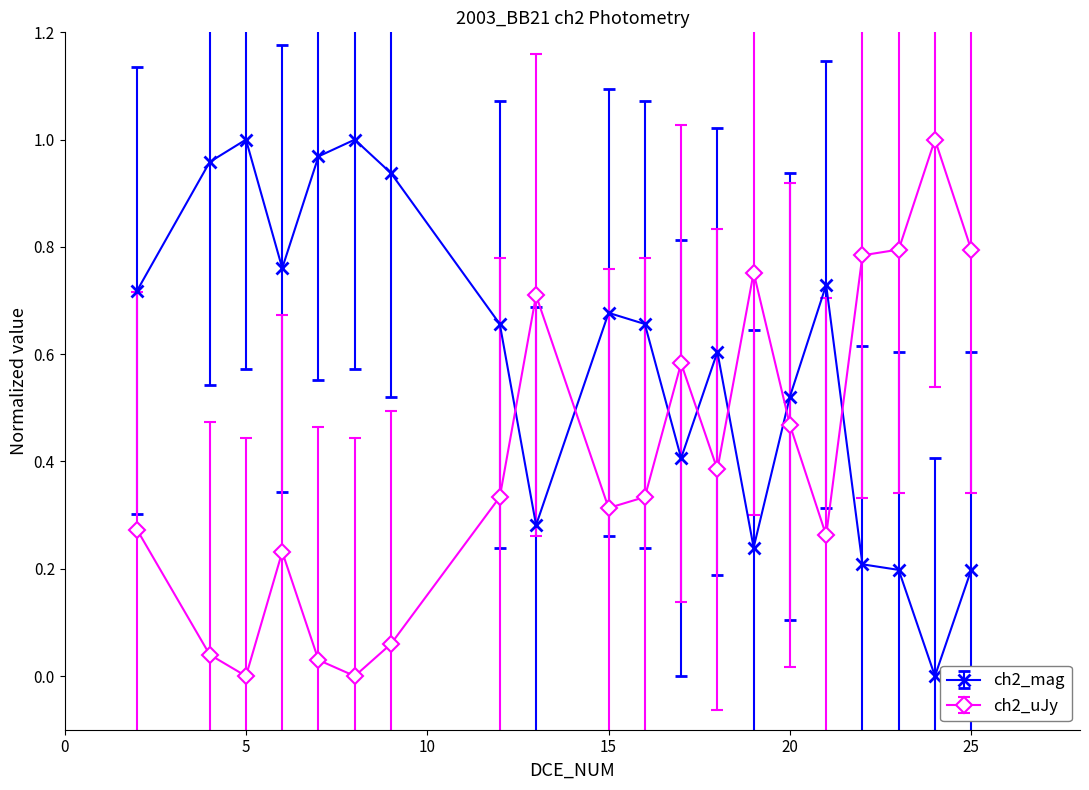

Which series ends up on top after the final intersection of ch2_mag and ch2_uJy?

ch2_uJy